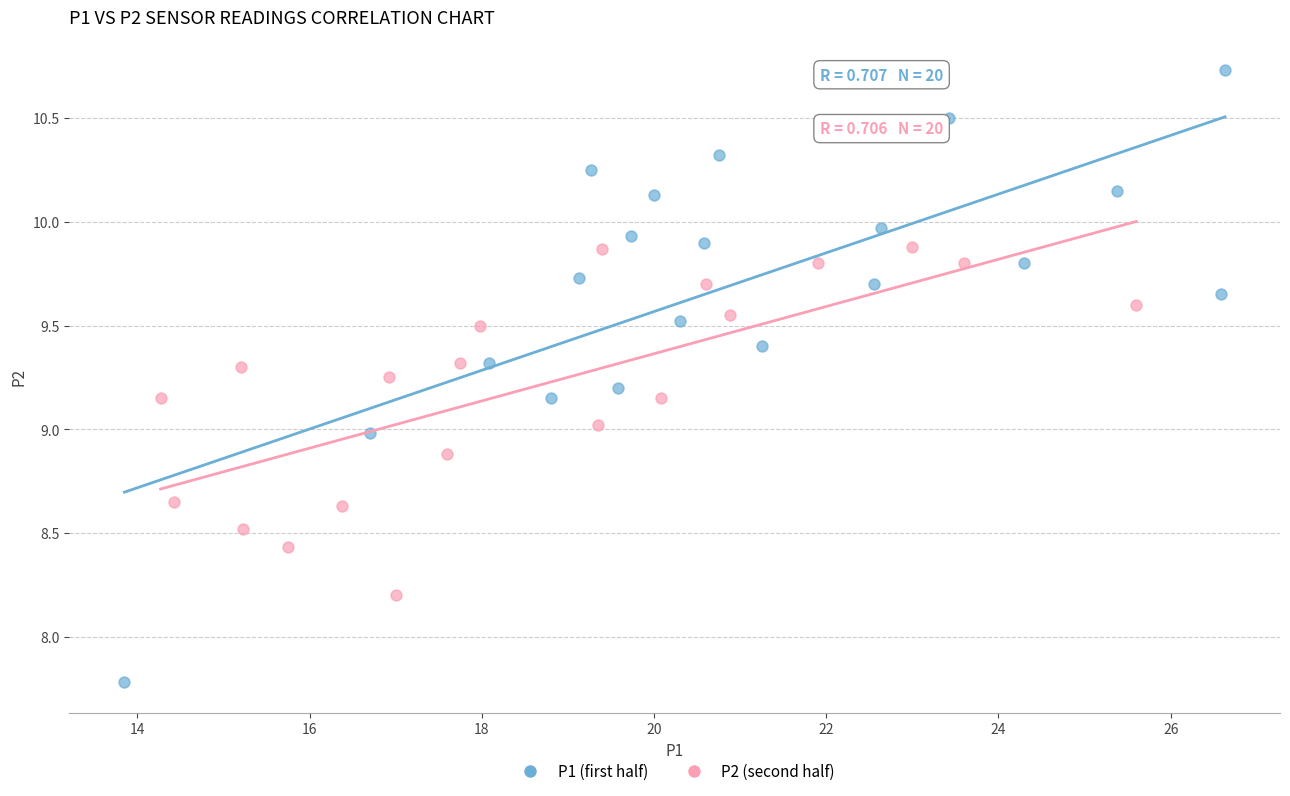

Which series has the largest Y range (max minus min)?

P1 (first half)